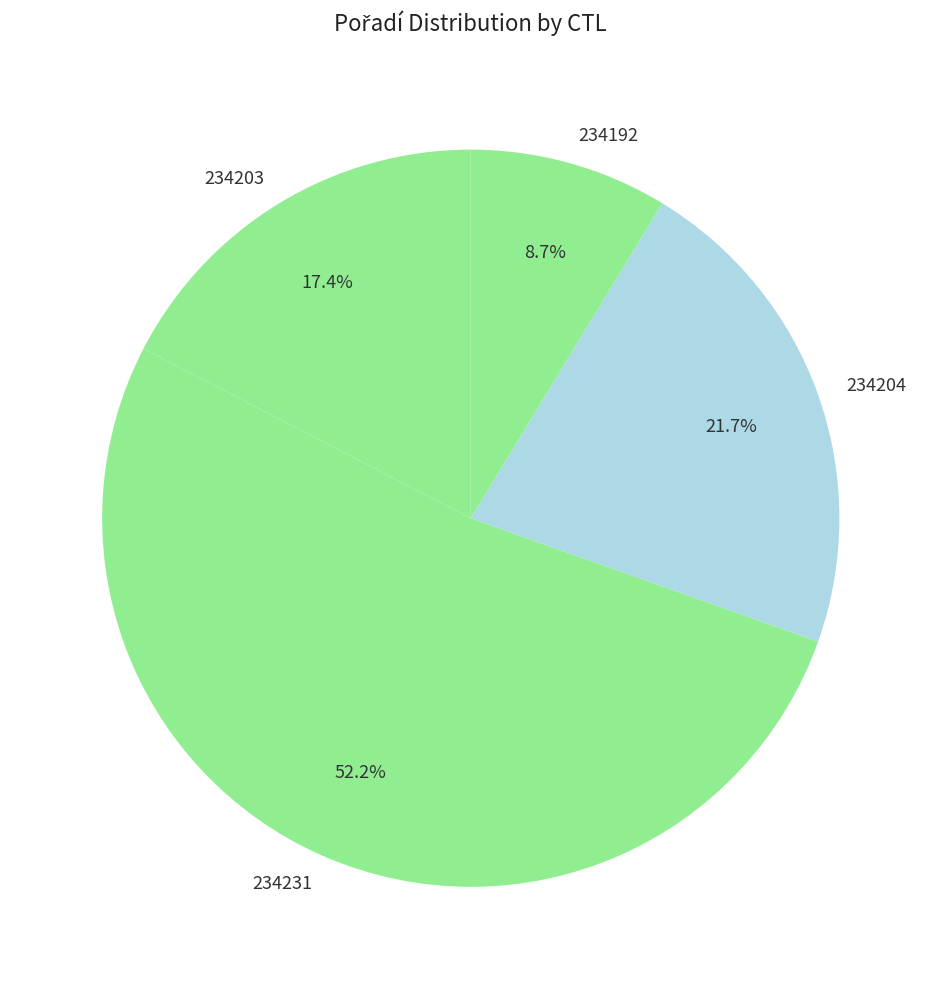

The 234204 slice represents 22% of the pie. True or false?

True